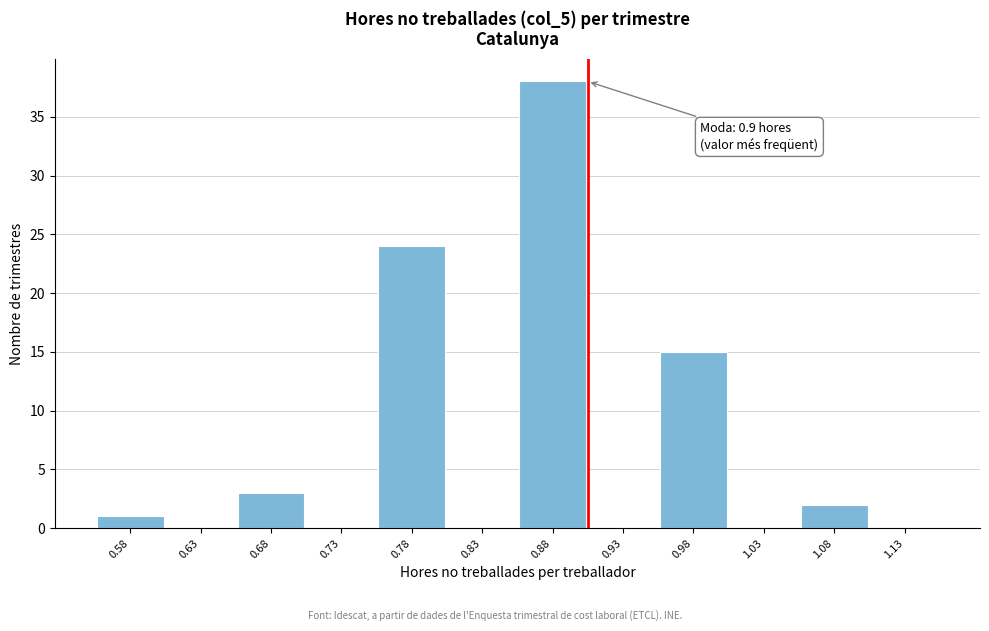

Which range on the x-axis has the tallest bar?

0.85 to 0.90